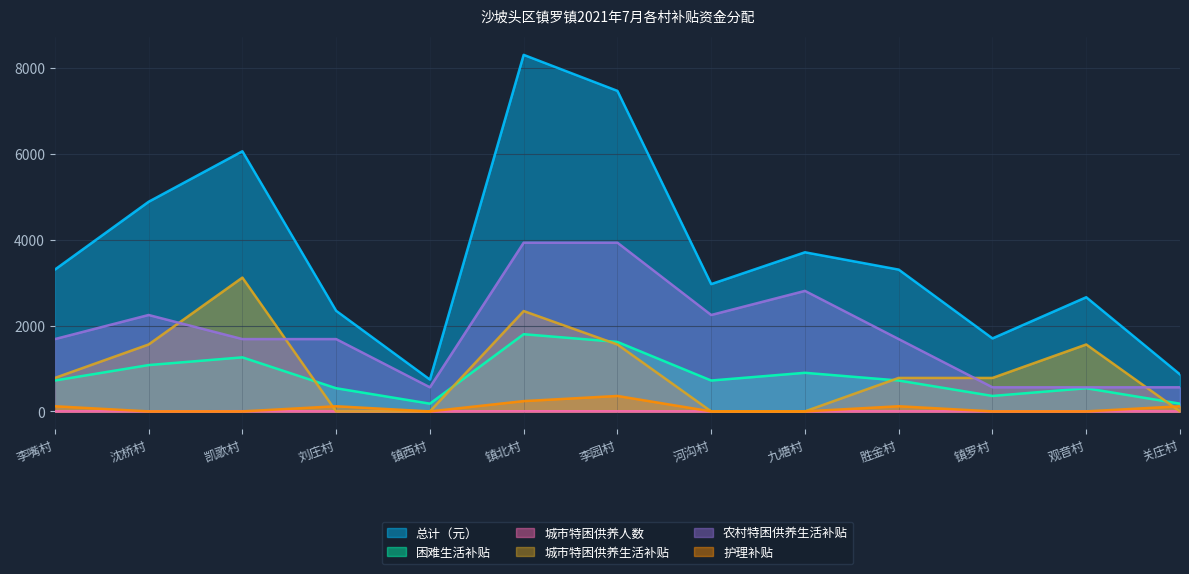

What is the spread (max minus min) of values at 李嘴村?

3305